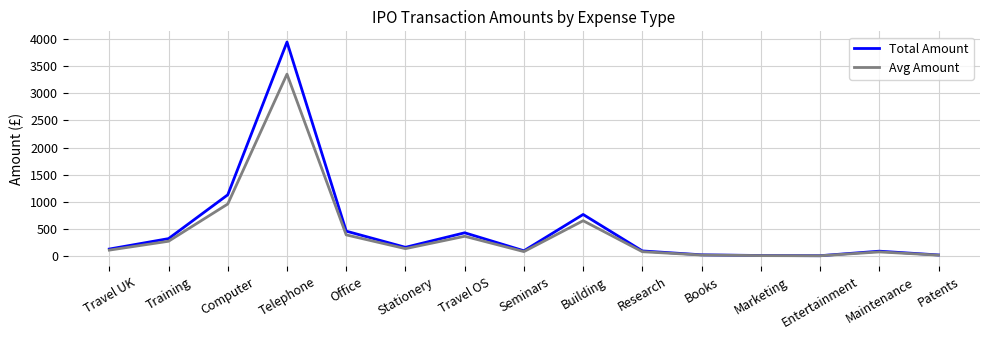

True or false: Avg Amount has a value of 138.2 at Stationery.

True